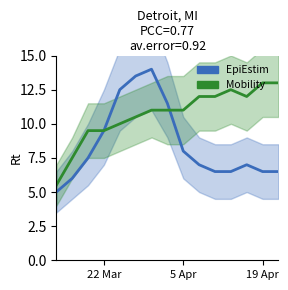

Which series has the largest range (max minus min)?

EpiEstim